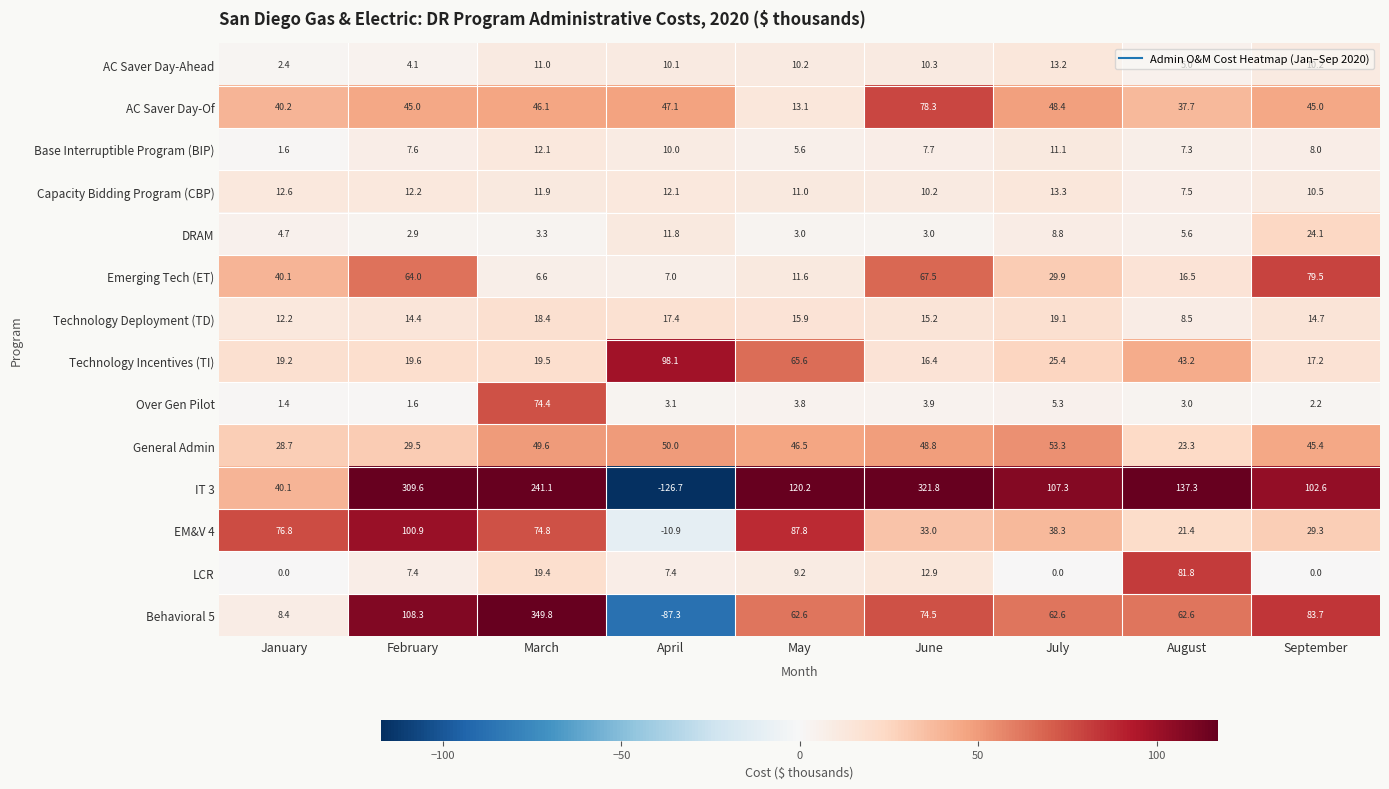

At which category is the sum across all series the highest?

March